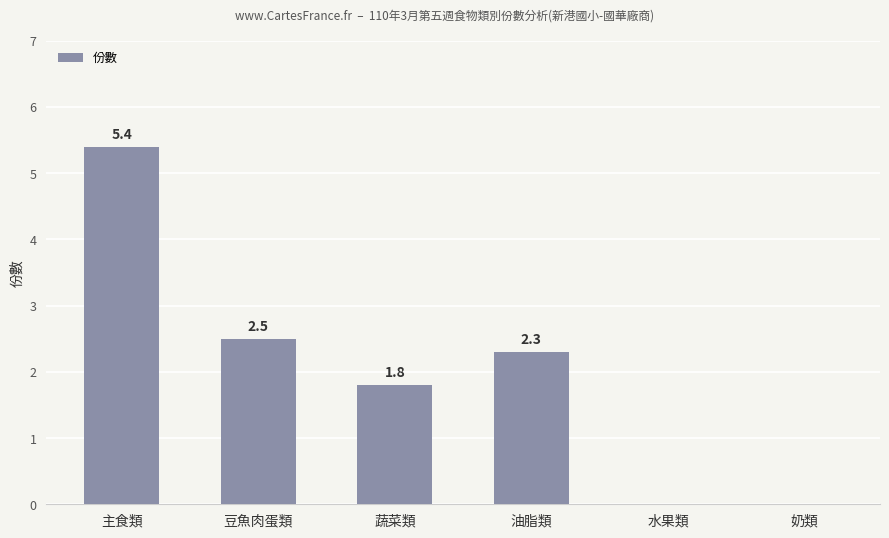

What value does the data have at 豆魚肉蛋類?

2.5